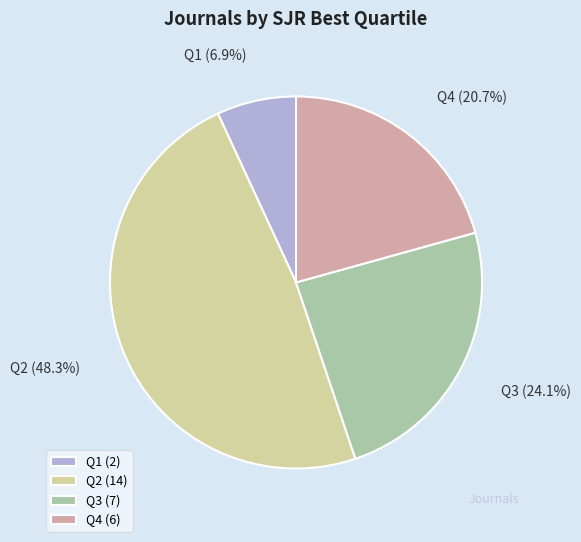

Which slice is the largest?

Q2